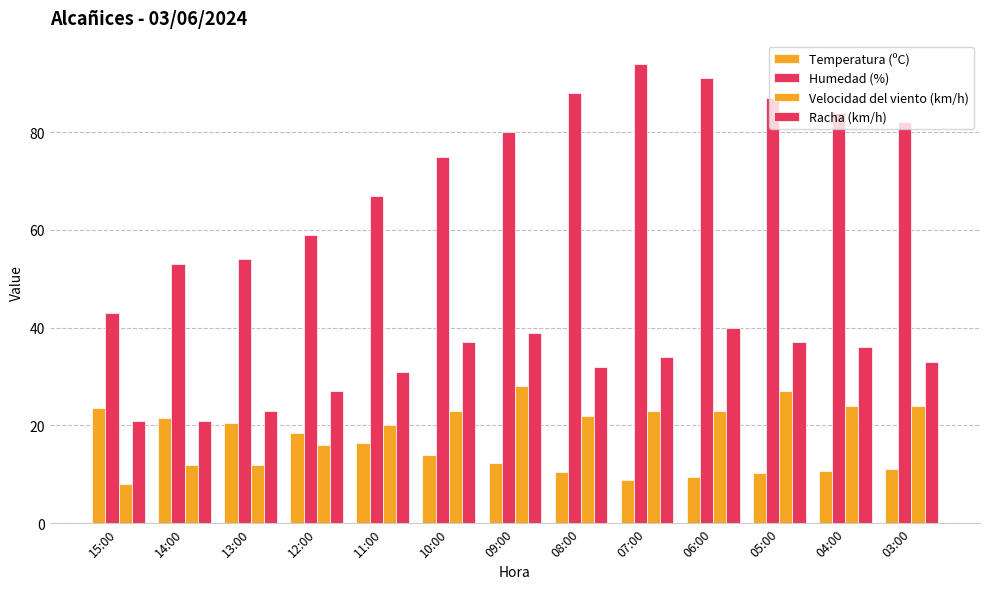

At how many categories does at least one series exceed 76?

7